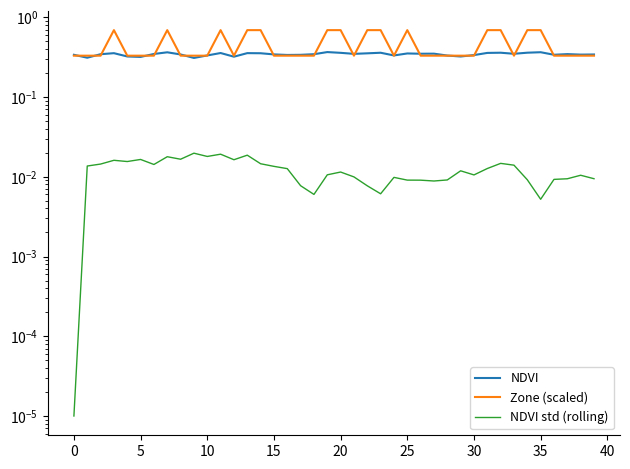

What is the label of the 37th point from the left?

36